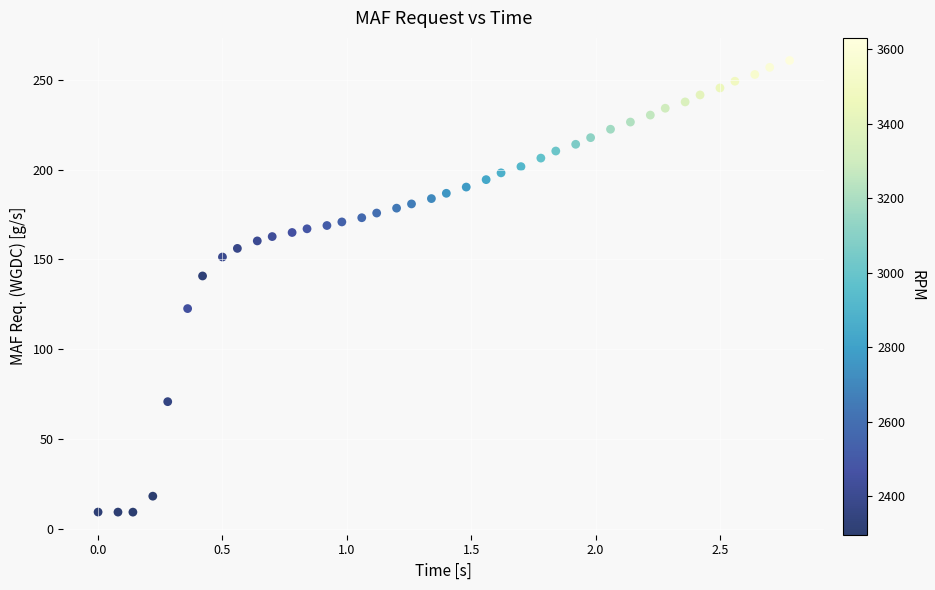

What Y value in the scatter plot is closest to 134?

140.8